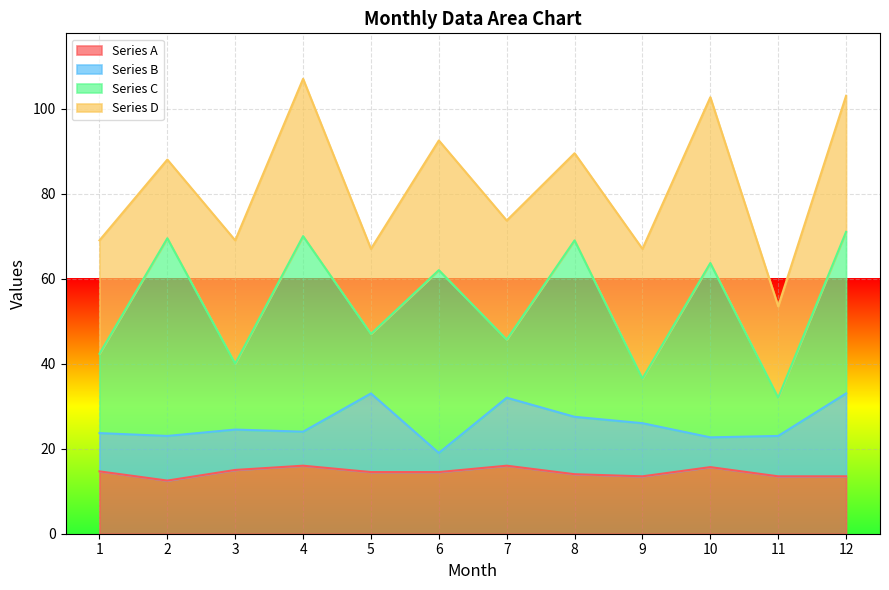

The value of Series A at 2 is 17.2. True or false?

False